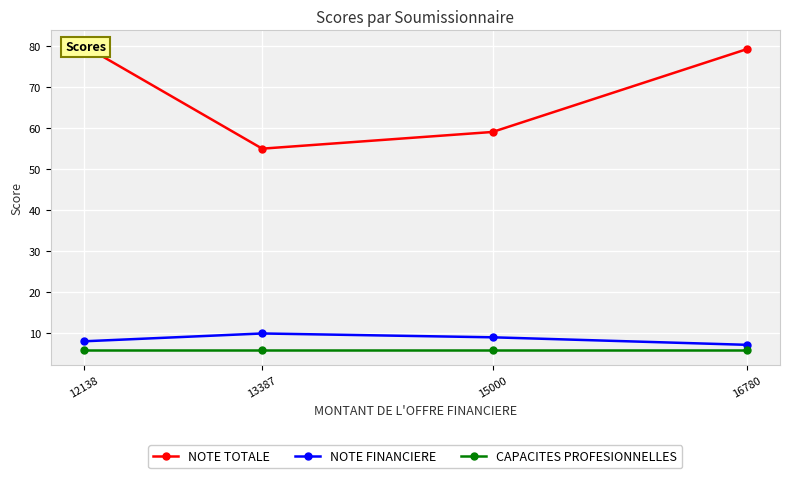

Rank the series by their maximum value, from highest to lowest.

NOTE TOTALE, NOTE FINANCIERE, CAPACITES PROFESIONNELLES